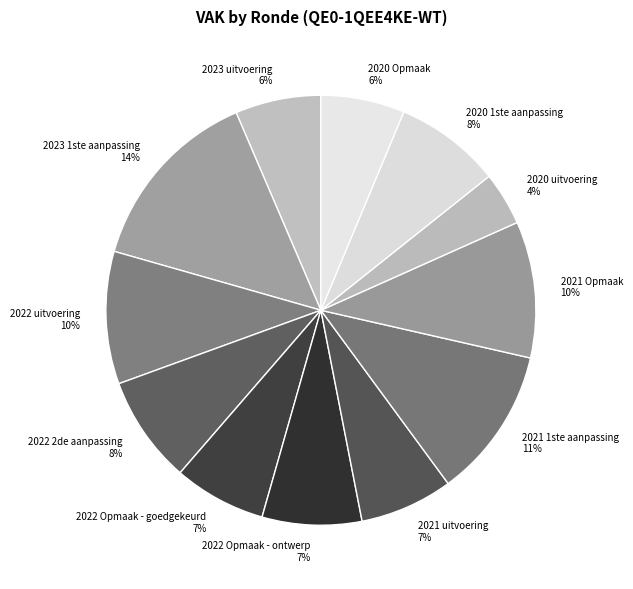

Which slice is the smallest?

2020 uitvoering